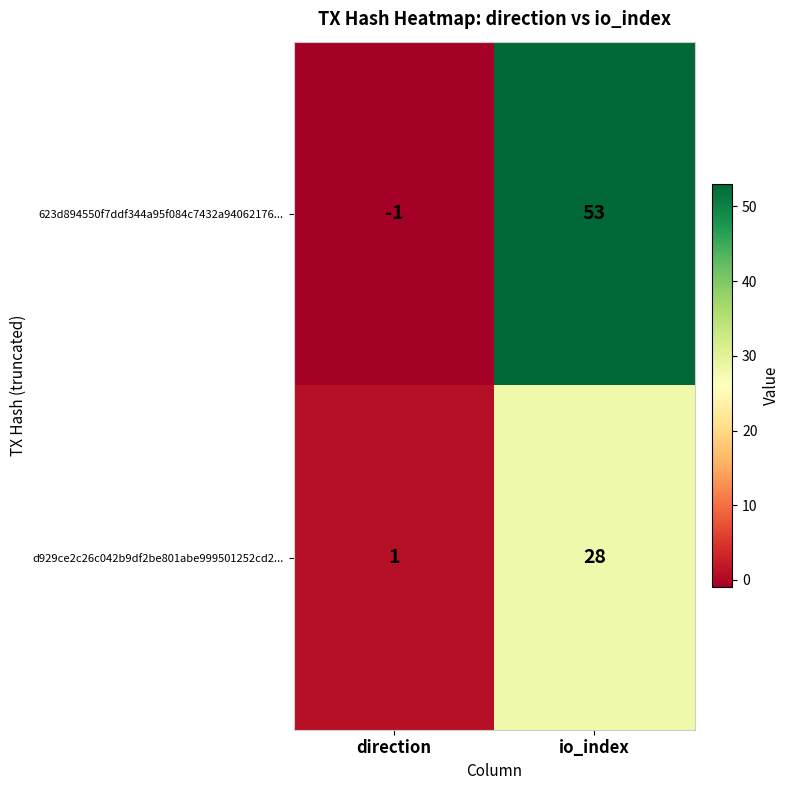

Where is 623d894550f7ddf344a95f084c7432a94062176... nearest to the value 26?

direction